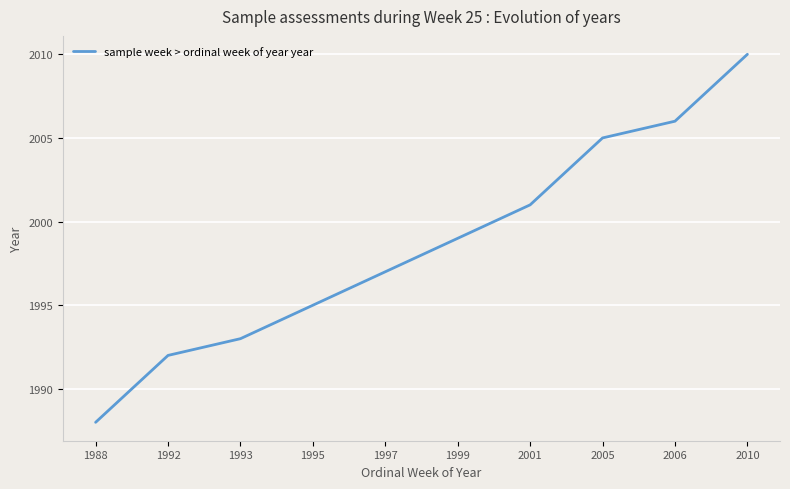

What is the change in value from 1988 to 1995?

+7